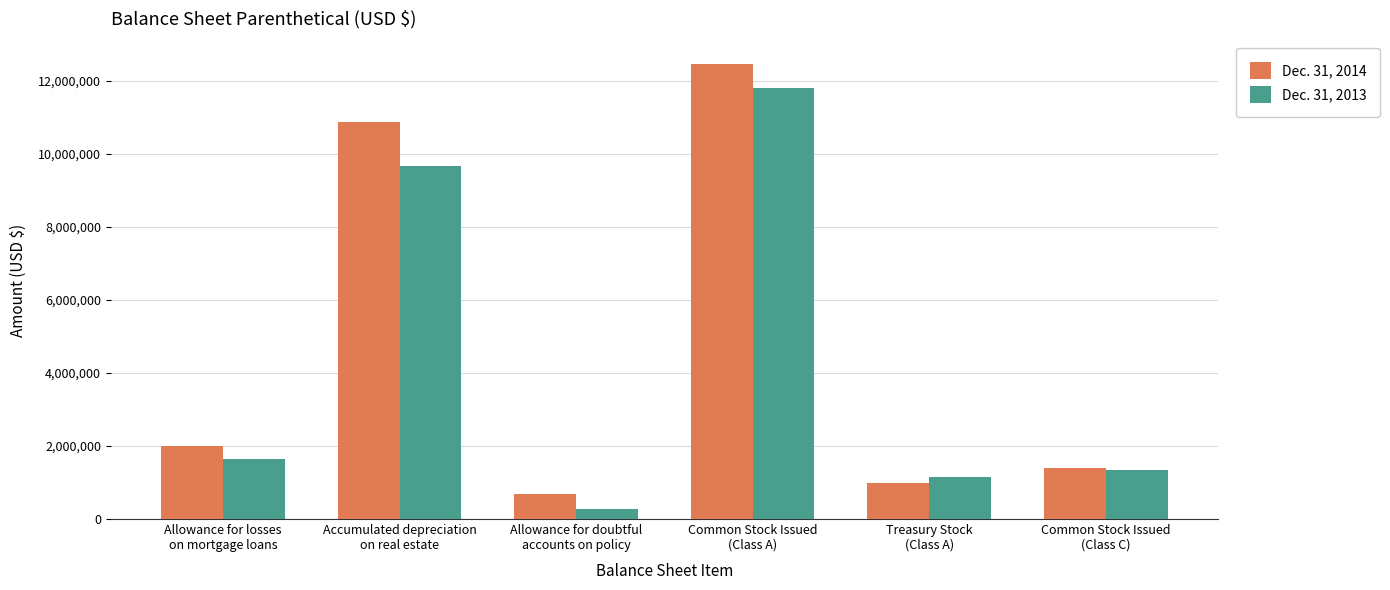

Rank the series by their maximum value, from lowest to highest.

Dec. 31, 2013, Dec. 31, 2014